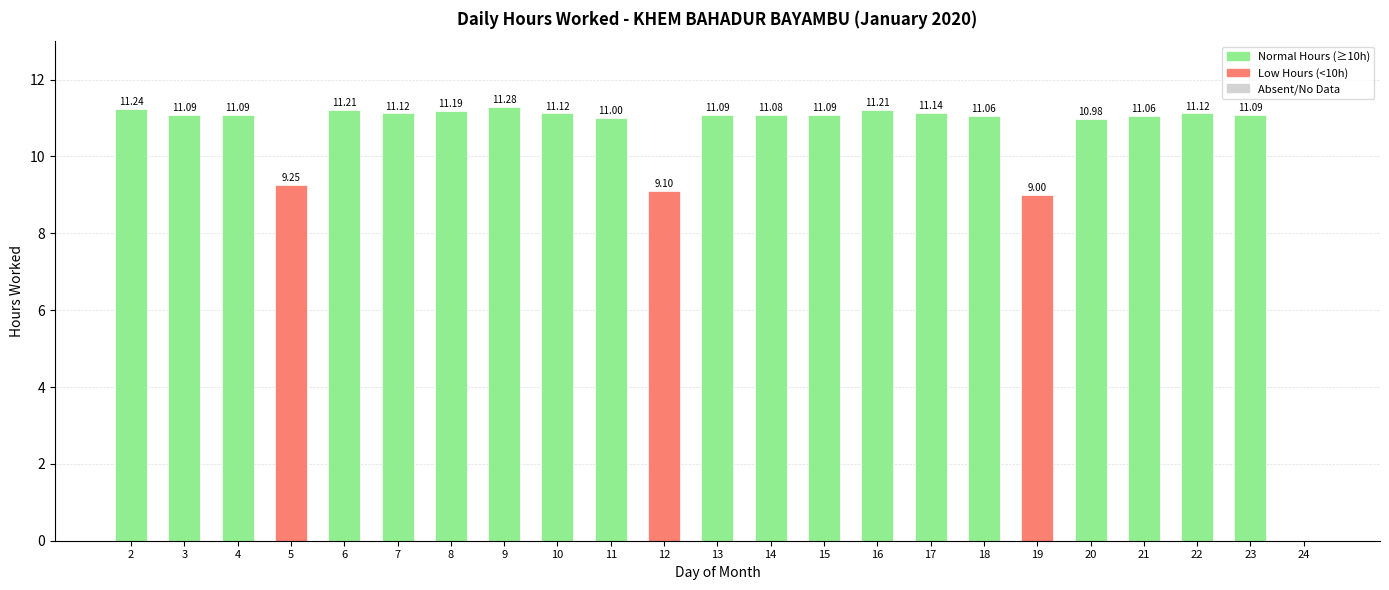

Which has a higher value, 12 or 5?

5